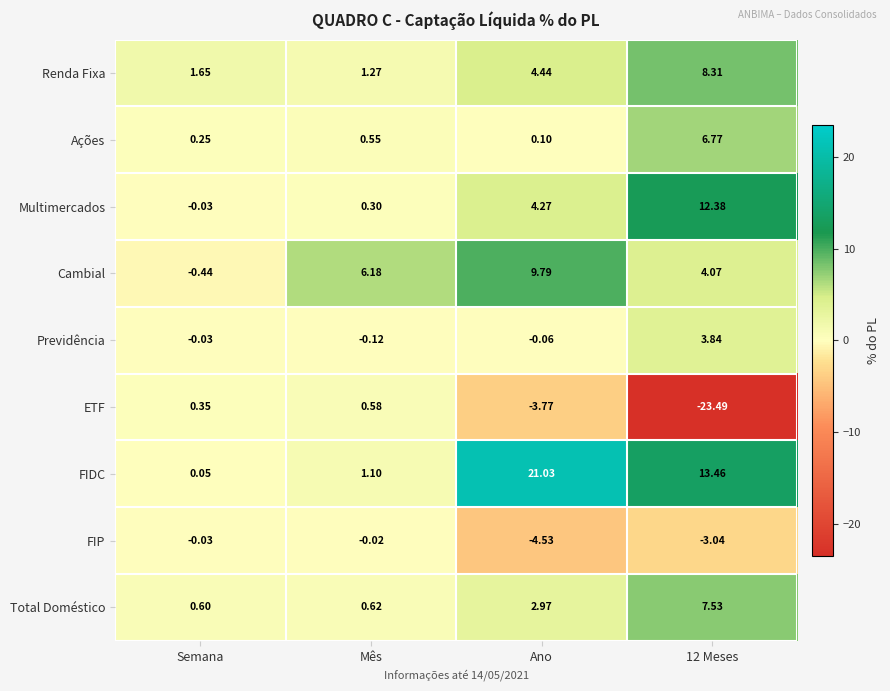

How many values in ETF are below zero?

2